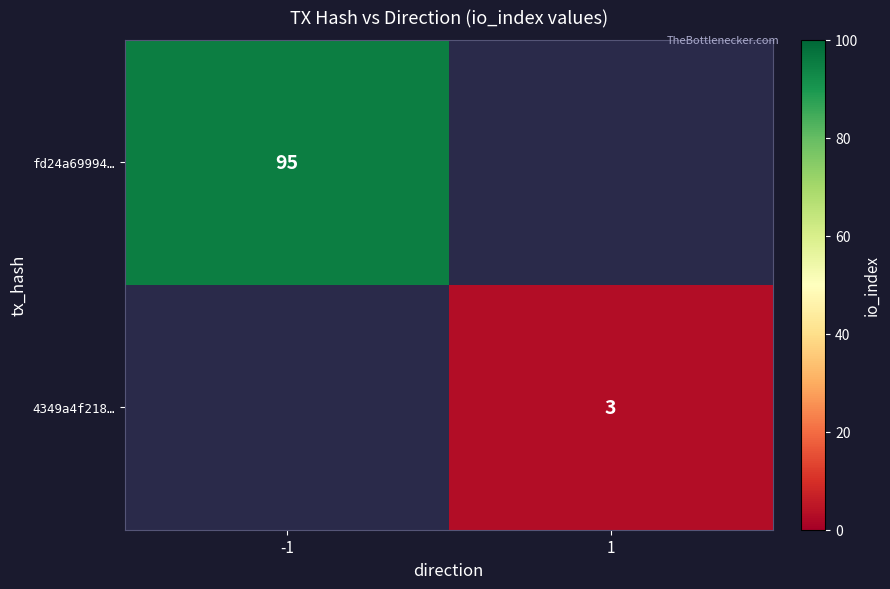

The value of 4349a4f218… at 1 is 3. True or false?

True